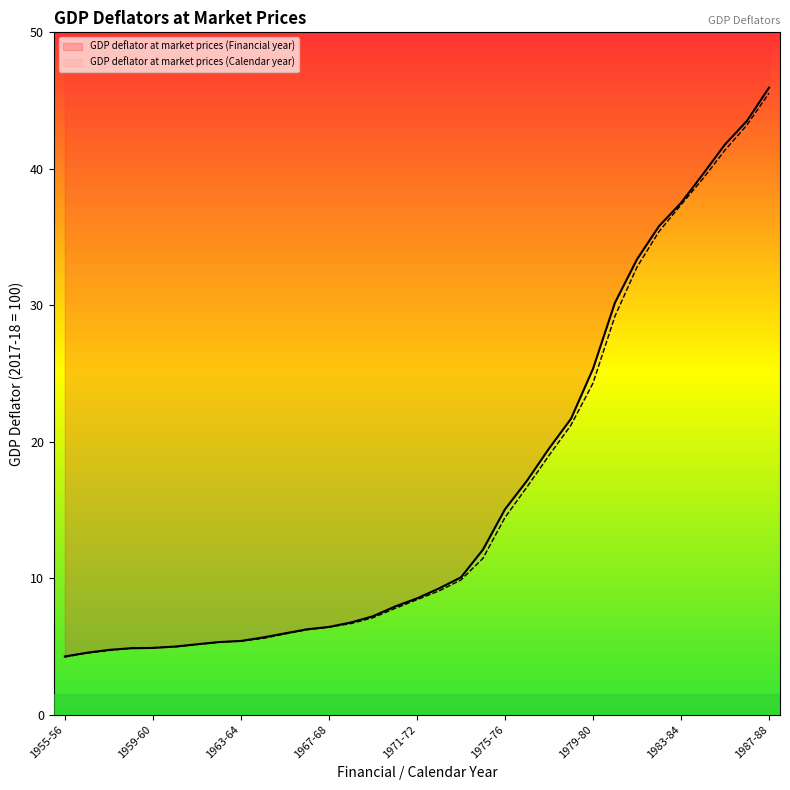

The value of GDP deflator at market prices (Financial year) at 23 is 7.7. True or false?

False